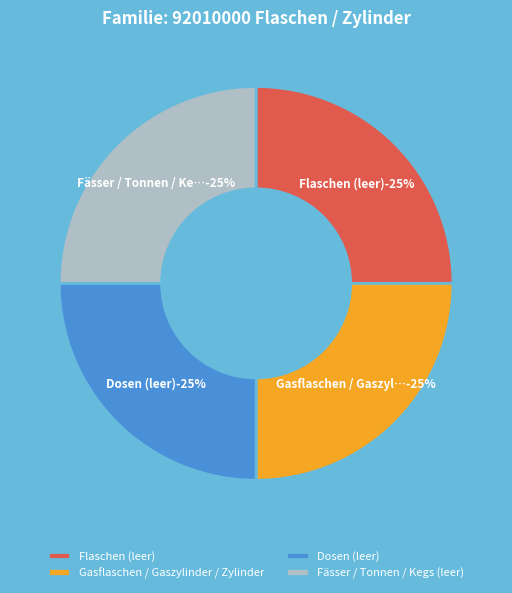

Which category has the biggest portion of the pie?

Dosen (leer)